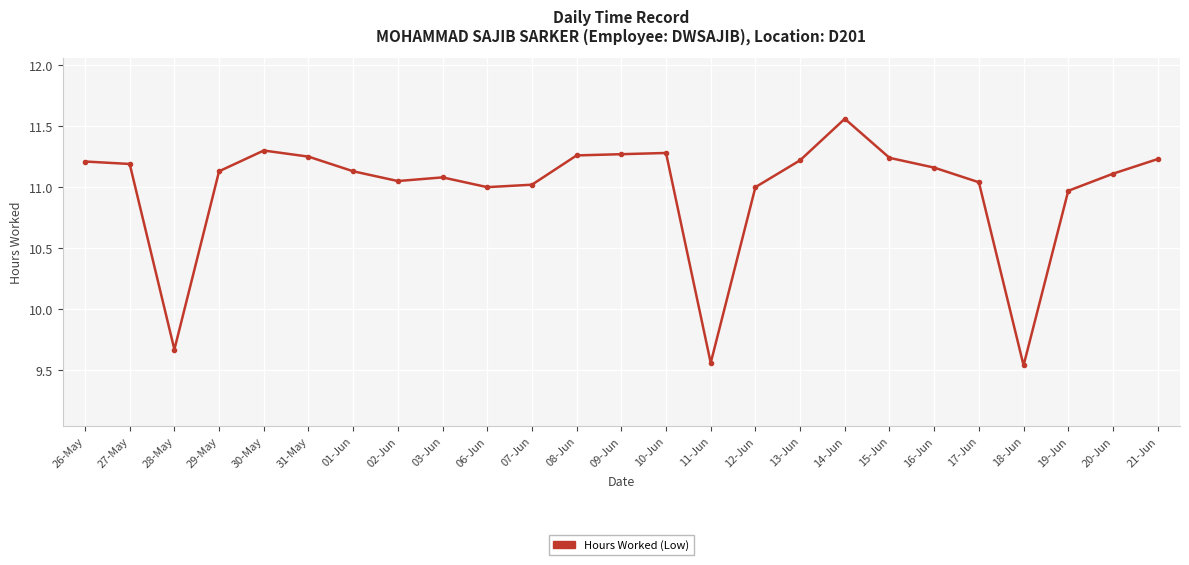

What is the sum of the values at 30-May and 08-Jun?

22.6